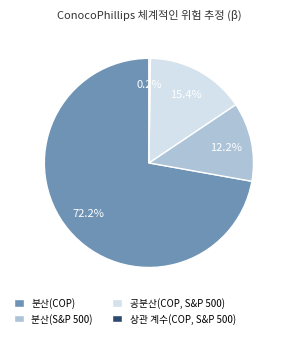

Is there a majority slice in this chart?

Yes